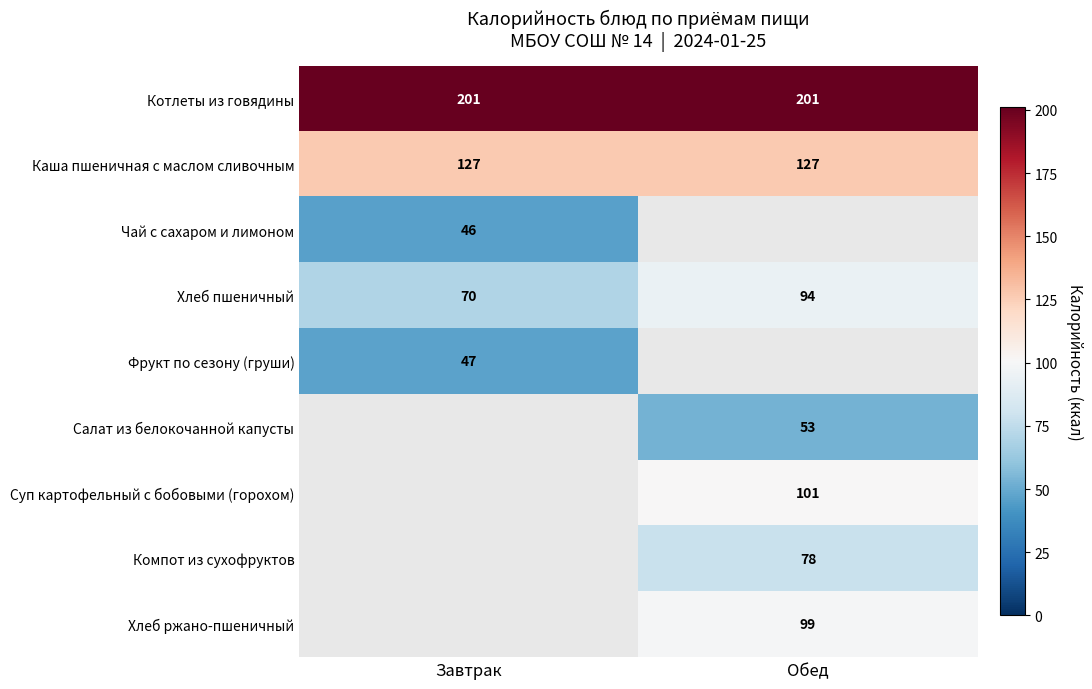

Read the Каша пшеничная с маслом сливочным value at Обед.

127